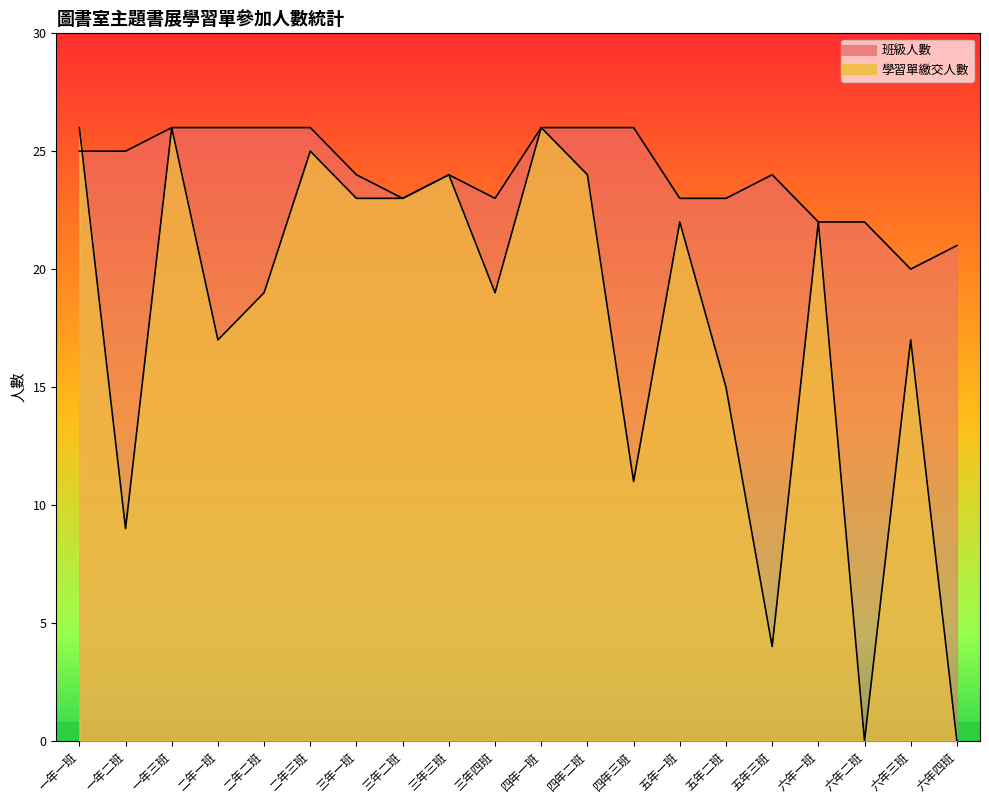

What are all the series names shown in the legend?

學習單繳交人數, 班級人數